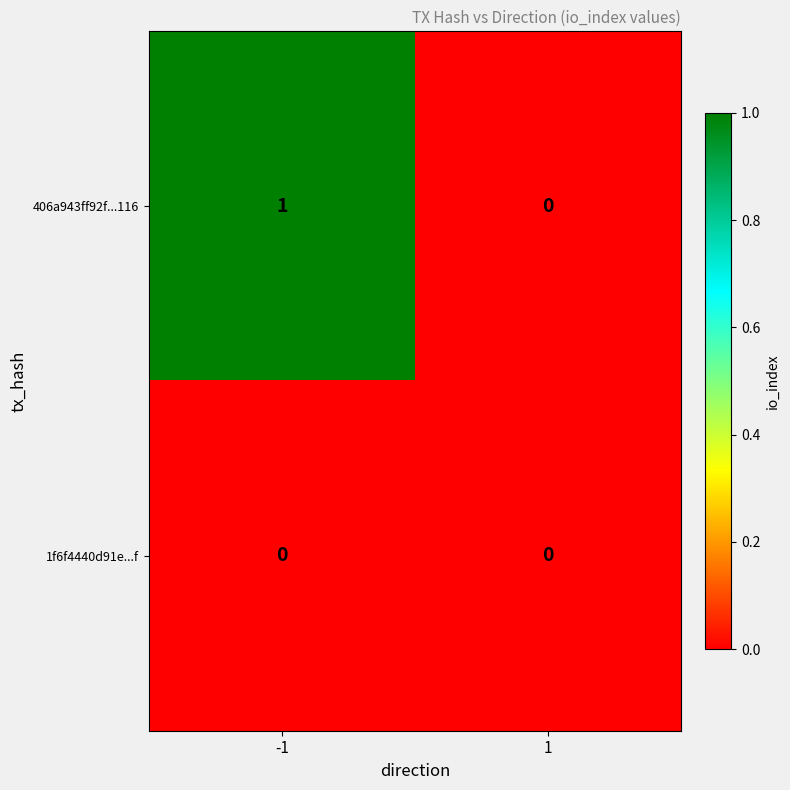

How many data points does each series have?

2